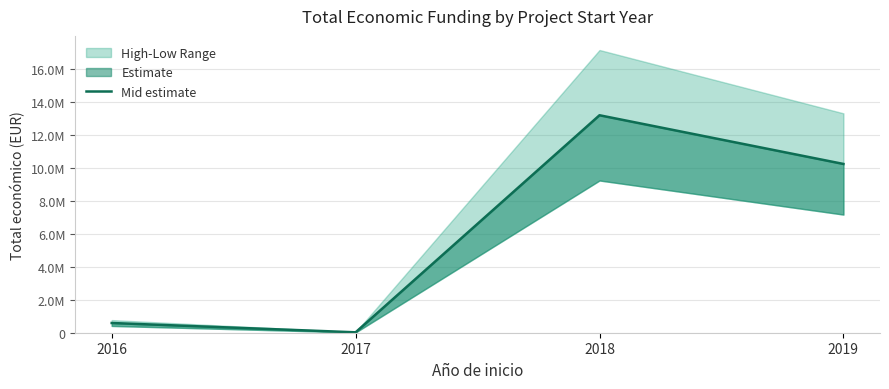

True or false: the data has more than 1 interior local peaks.

False